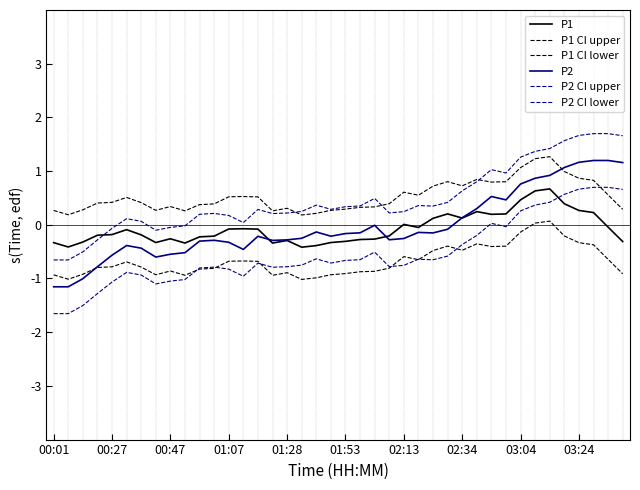

Does the chart display data point markers on the line(s)?

No